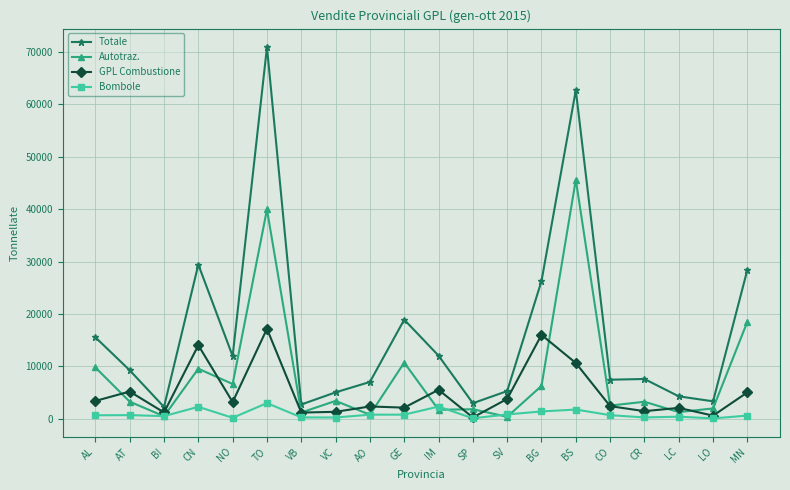

True or false: GPL Combustione has more than 0 interior local peaks.

True